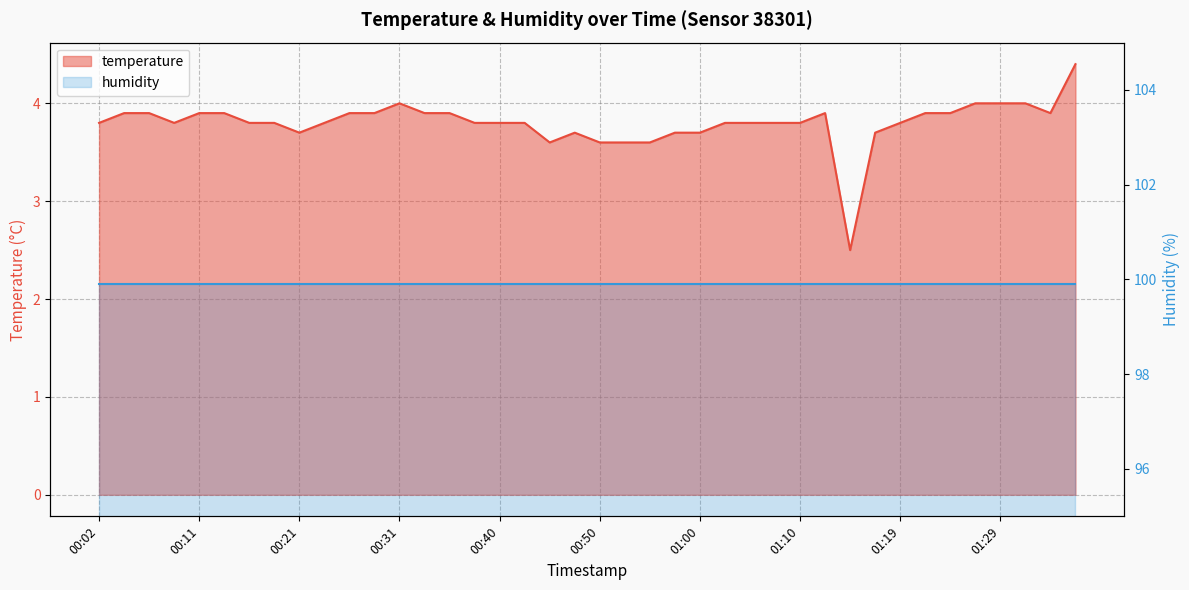

What is the difference between the maximum and minimum values?

1.9